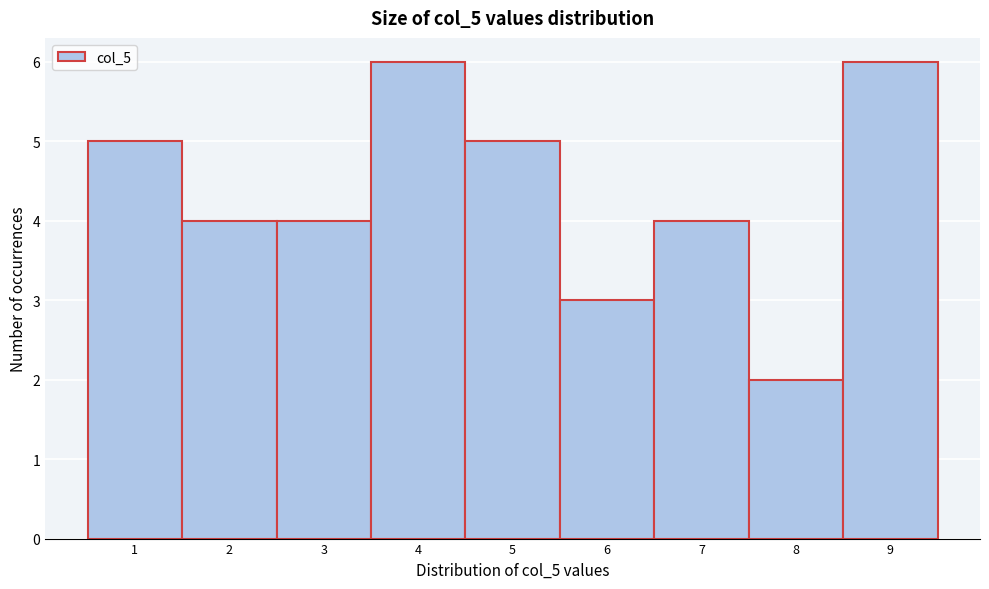

Reading right to left, list all the values displayed in this chart.

9=6	8=2	7=4	6=3	5=5	4=6	3=4	2=4	1=5